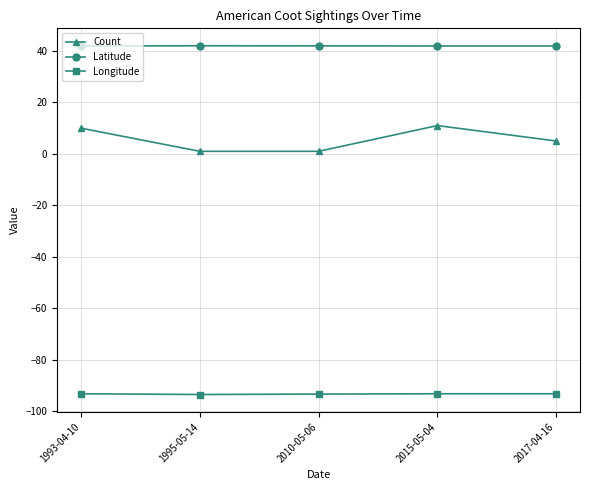

What is the smallest value displayed?

-93.5